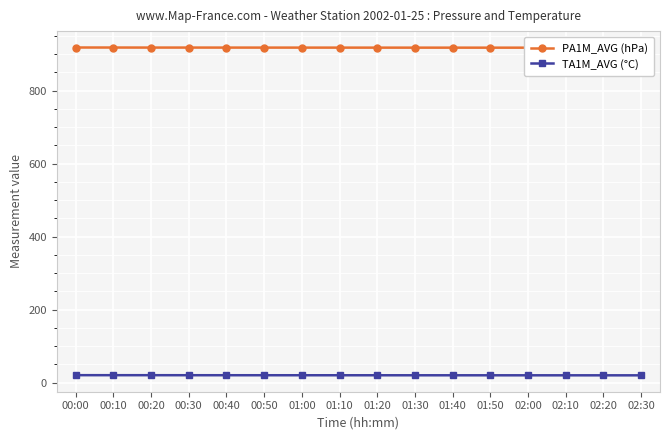

Which has a higher value, 02:10 or 01:10?

01:10